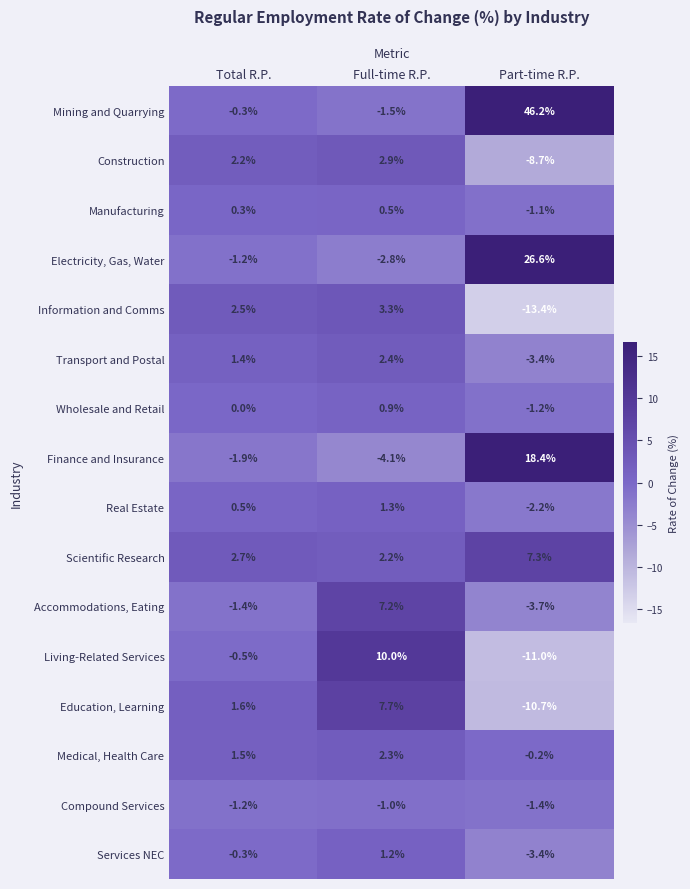

Which label corresponds to the largest value in the chart?

Part-time R.P.